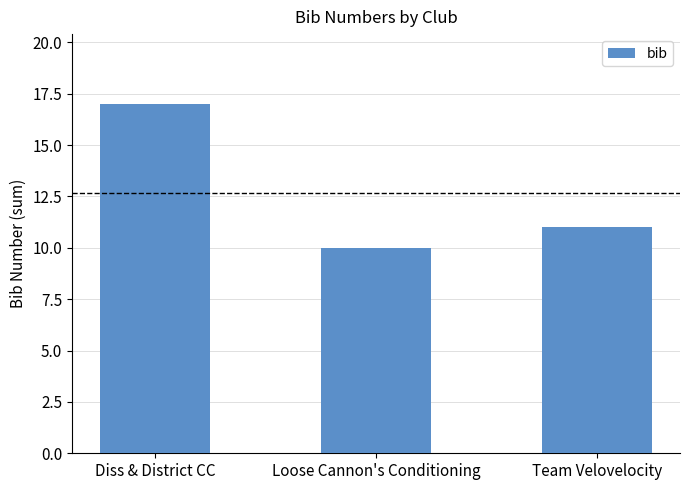

Reading right to left, what are all the values shown in this chart?

11	10	17